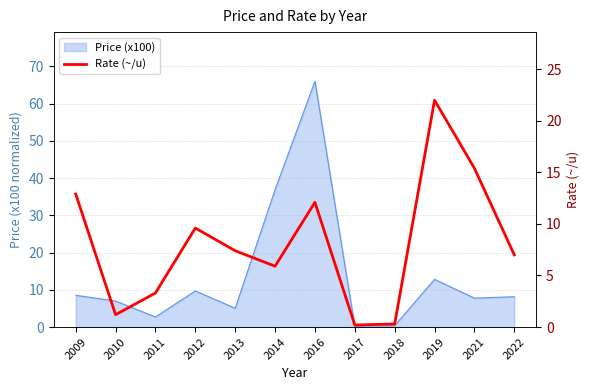

Read the value at 2021.

15.4